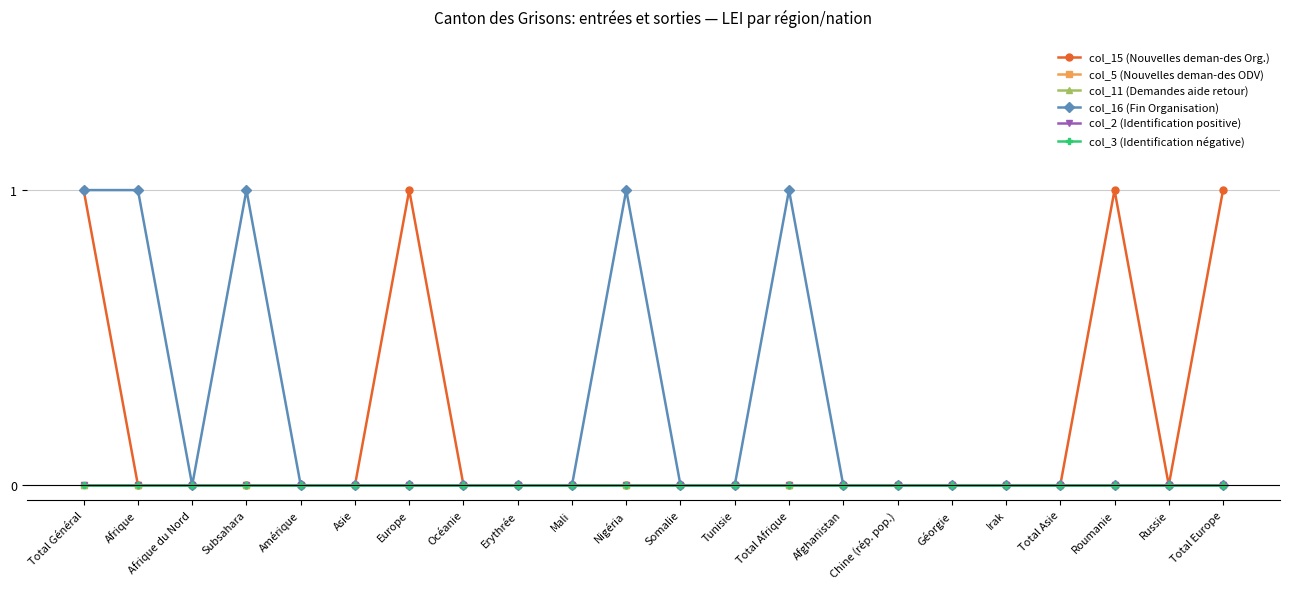

Does the chart have visible grid lines?

Yes